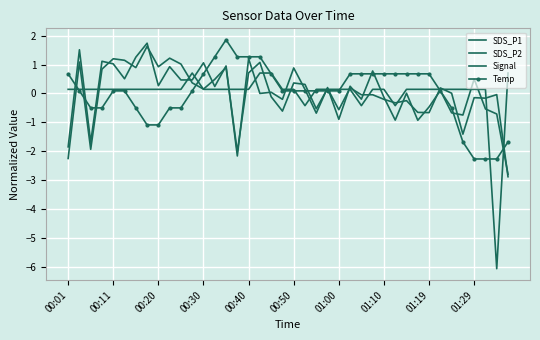

Reading left to right, list all the values displayed in this chart.

SDS_P1: -1.9	1.5	-1.7	1.1	1.0	0.5	1.3	1.7	0.3	0.9	0.5	0.5	1.1	0.2	1.0	-2.2	1.2	-0.0	0.0	-0.2	0.9	0.1	-0.7	0.2	-0.9	0.2	-0.2	0.8	-0.1	-0.9	0.0	-0.9	-0.5	0.1	-0.7	-0.7	0.5	-0.5	-0.7	-2.8
SDS_P2: -2.3	1.1	-1.9	0.8	1.2	1.1	0.9	1.6	0.9	1.2	1.0	0.4	0.1	0.5	0.9	-2.0	0.7	1.1	-0.1	-0.6	0.4	0.3	-0.5	0.2	-0.6	0.2	-0.0	-0.0	-0.2	-0.3	-0.2	-0.7	-0.7	0.2	0.0	-1.4	-0.1	-0.2	-0.0	-2.9
Signal: 0.1	0.1	0.1	0.1	0.1	0.1	0.1	0.1	0.1	0.1	0.1	0.7	0.1	0.1	0.1	0.1	0.1	0.7	0.7	0.1	0.1	-0.4	0.1	0.1	0.1	0.1	-0.4	0.1	0.1	-0.4	0.1	0.1	0.1	0.1	0.1	0.1	0.1	0.1	-6.1	0.7
Temp: 0.7	0.1	-0.5	-0.5	0.1	0.1	-0.5	-1.1	-1.1	-0.5	-0.5	0.1	0.7	1.3	1.9	1.3	1.3	1.3	0.7	0.1	0.1	0.1	0.1	0.1	0.1	0.7	0.7	0.7	0.7	0.7	0.7	0.7	0.7	0.1	-0.5	-1.7	-2.3	-2.3	-2.3	-1.7